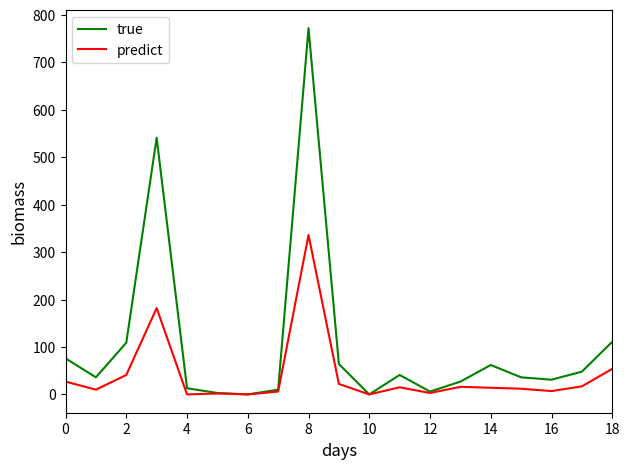

Which series has the largest range (max minus min)?

true